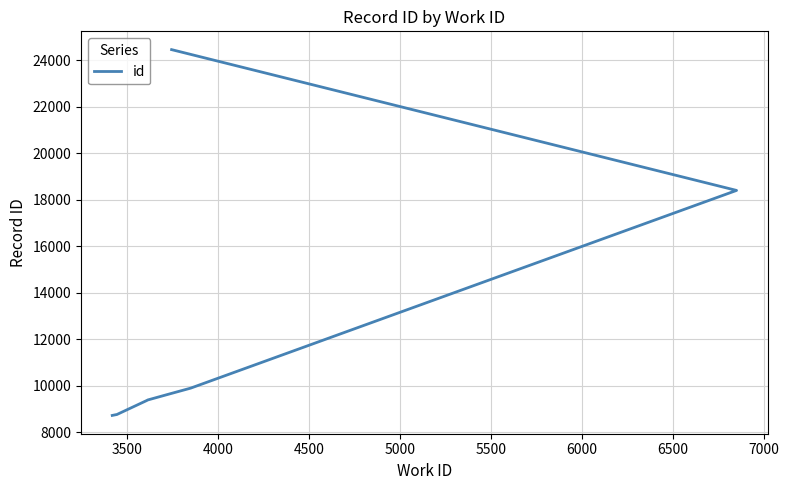

How many data points are less than 9398?

5